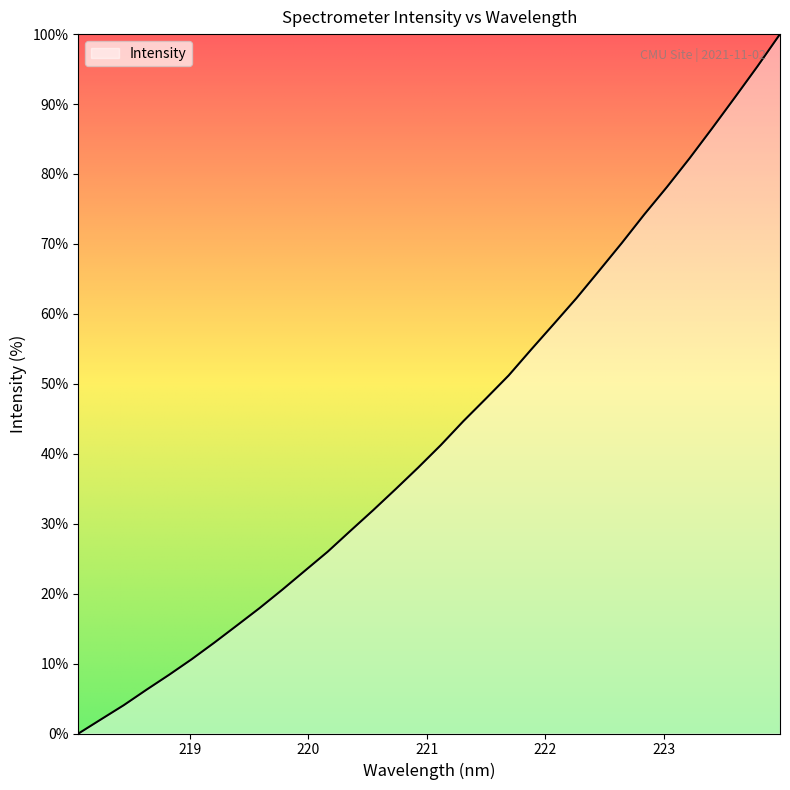

Does the chart have visible grid lines?

No